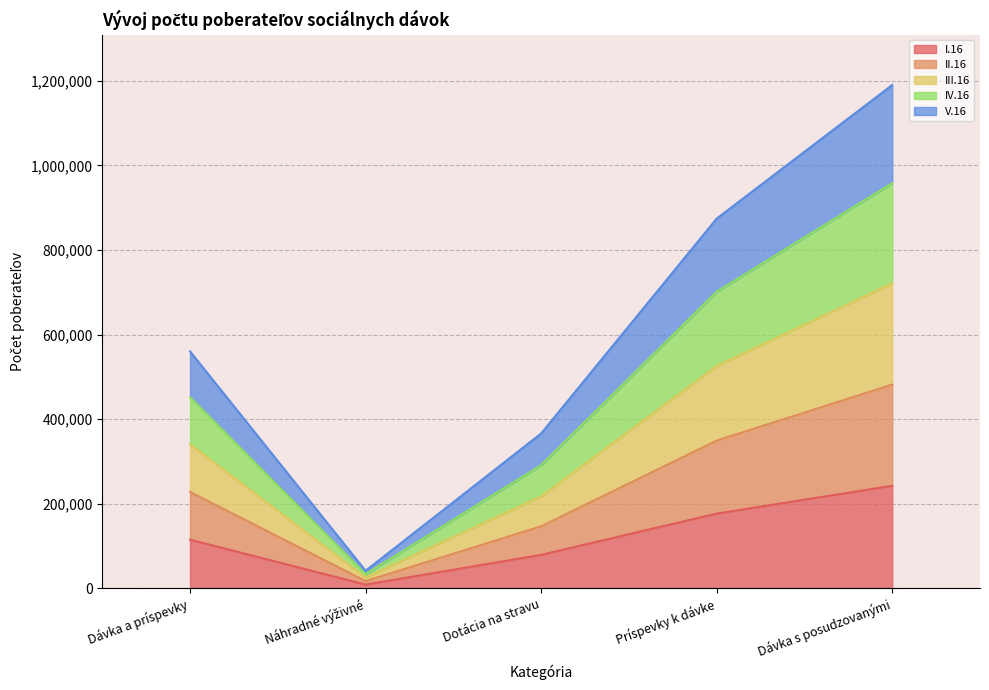

Which category has the lowest value across all series?

Náhradné výživné